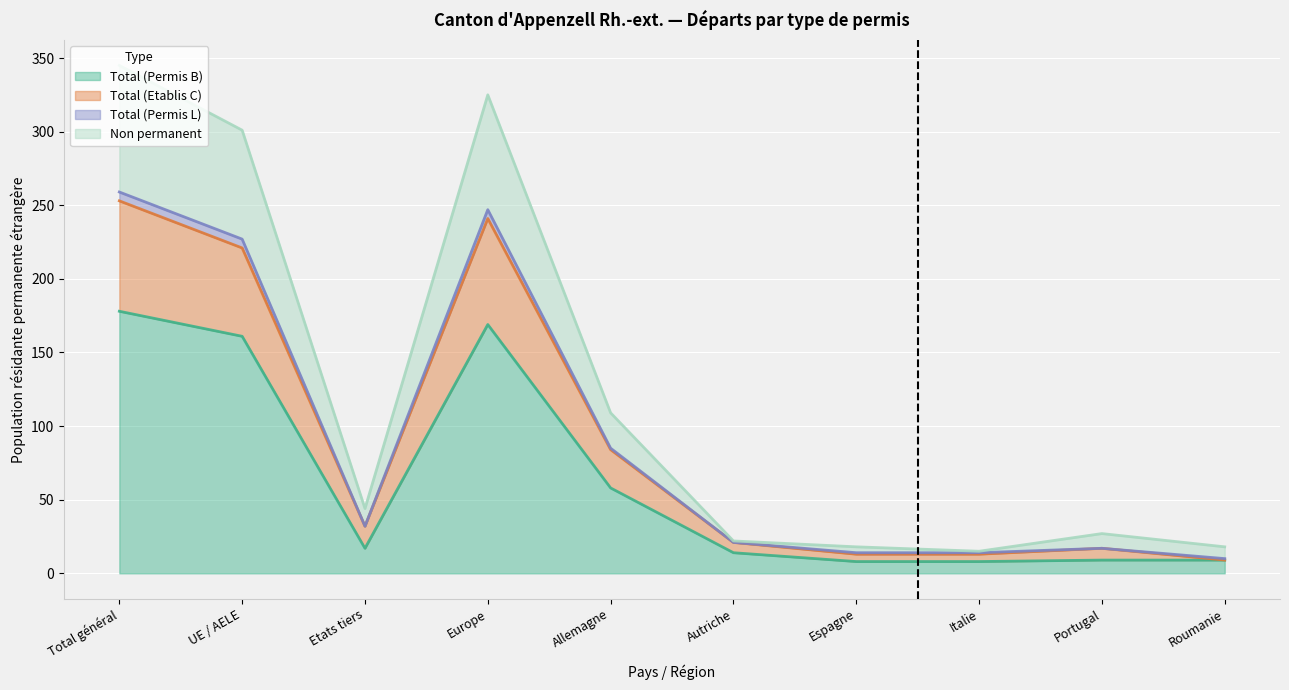

True or false: Non permanent and Total (Etablis C) intersect in this chart.

False